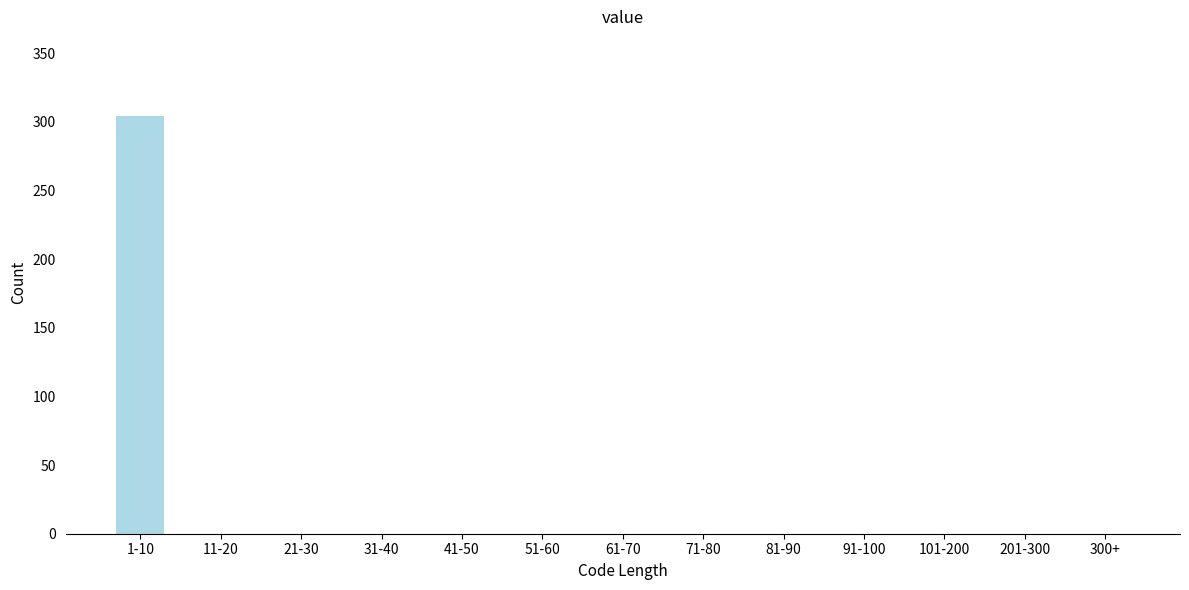

Reading left to right, transcribe all the data shown in this chart.

1-10=304	11-20=0	21-30=0	31-40=0	41-50=0	51-60=0	61-70=0	71-80=0	81-90=0	91-100=0	101-200=0	201-300=0	300+=0